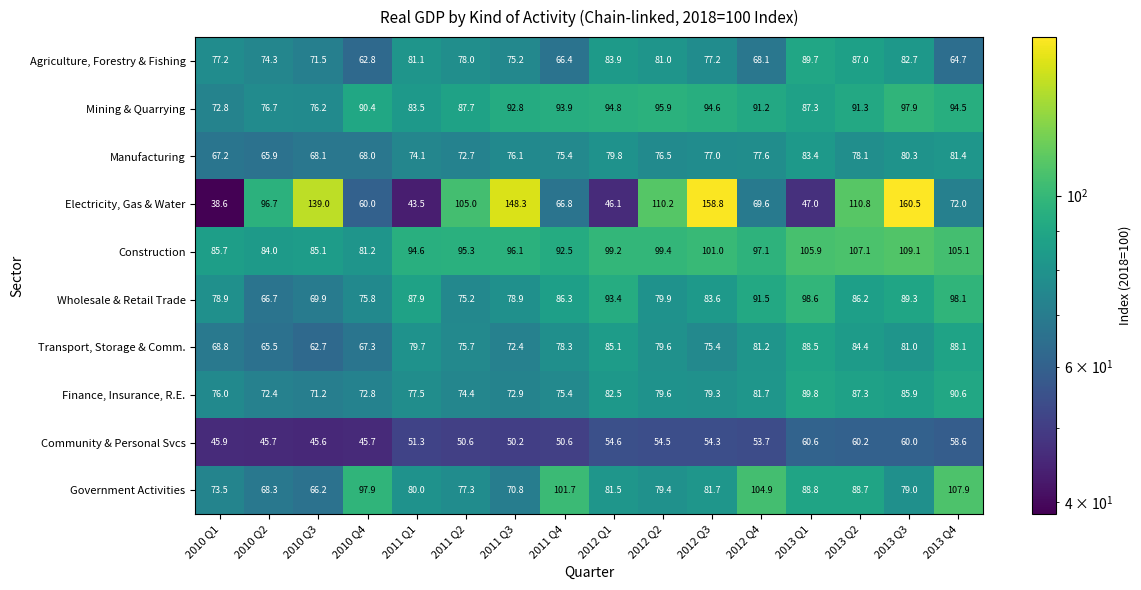

Which series has the largest range (max minus min)?

Electricity, Gas & Water